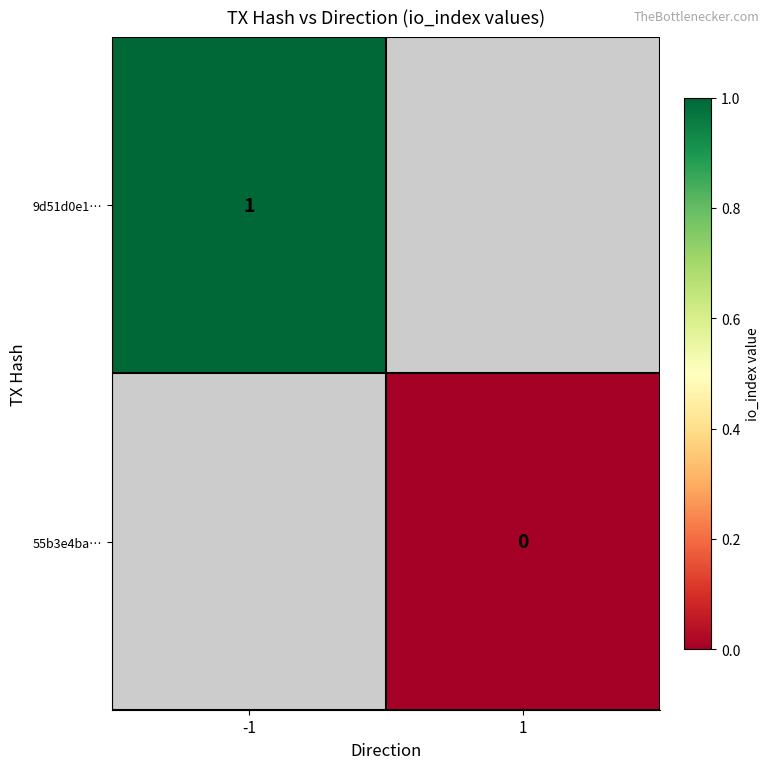

Is it true that 9d51d0e1… equals 1.6 at -1?

False